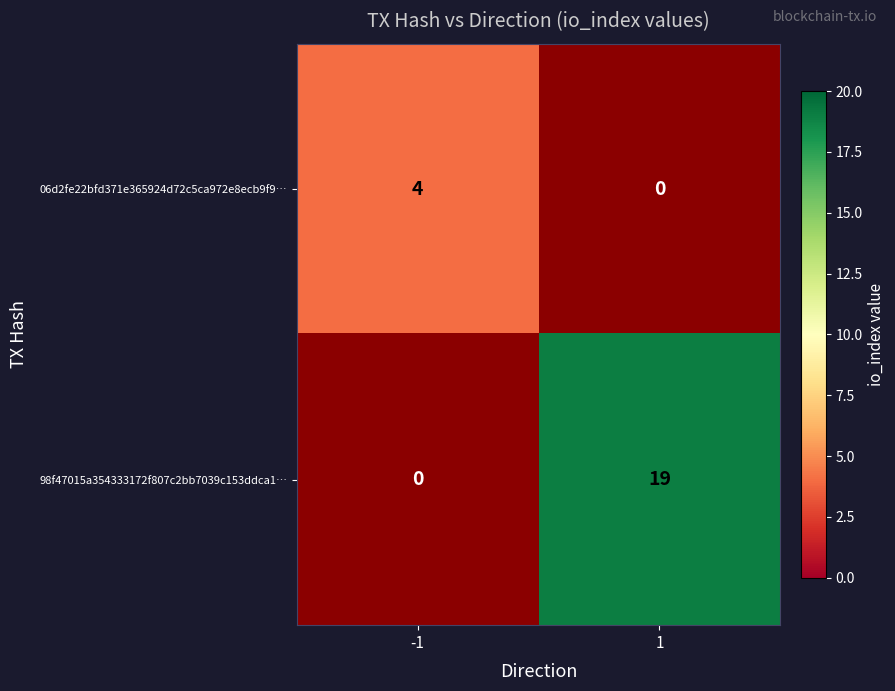

Which has a higher value, -1 or 1?

1